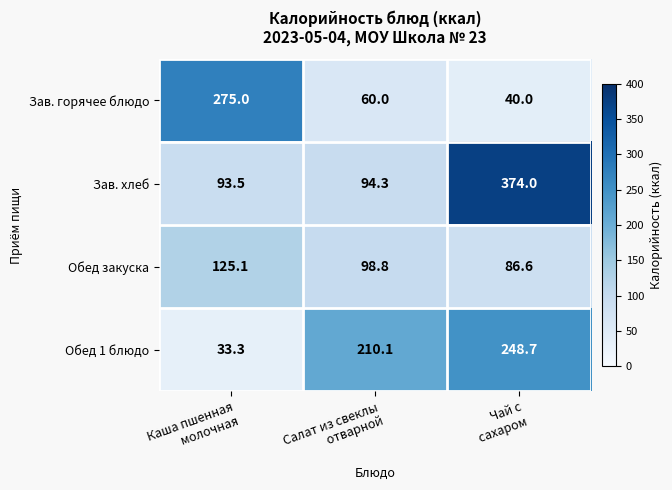

What is the difference between the highest and lowest values at Каша пшенная
 молочная?

241.7